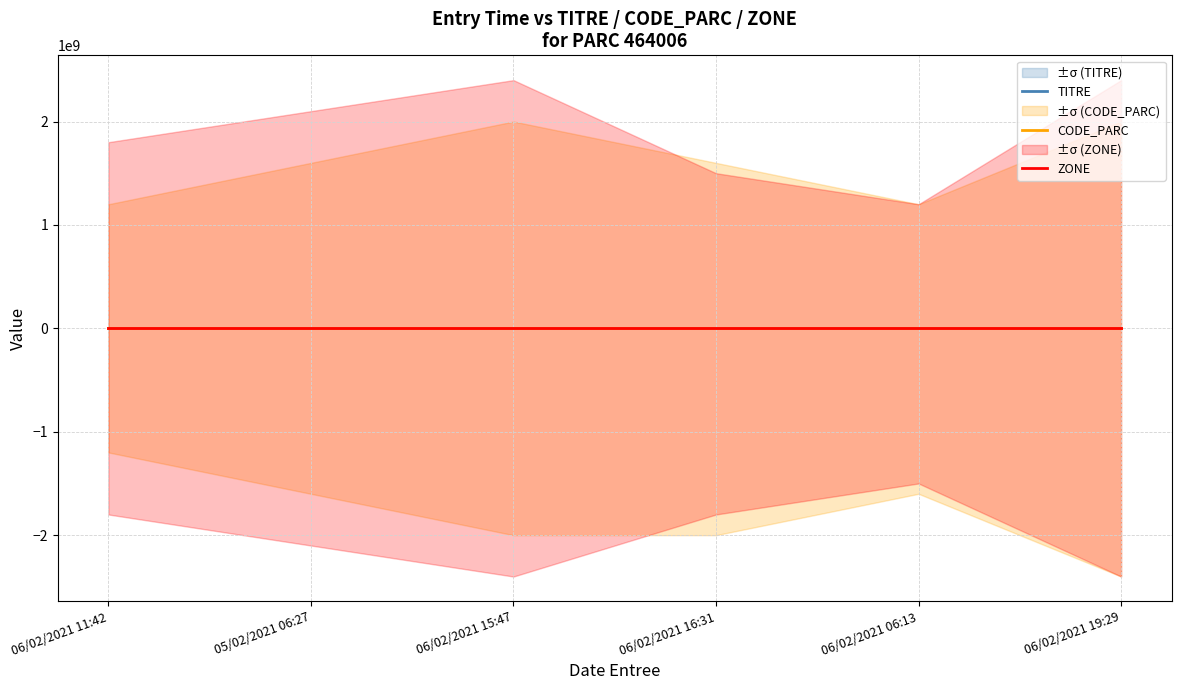

True or false: TITRE has a value of 1.0 at 05/02/2021 06:27.

True